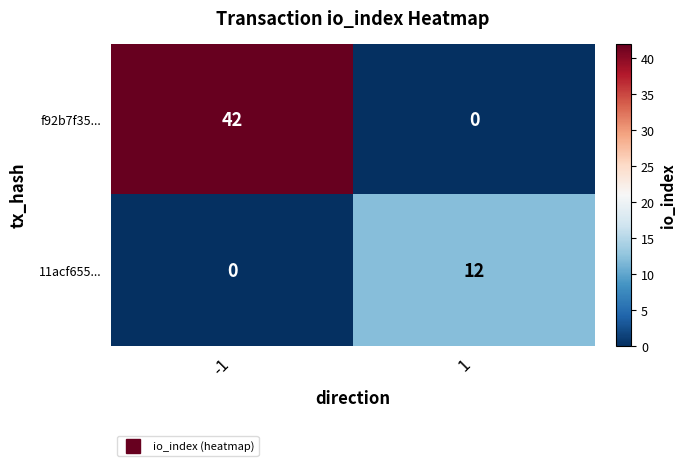

Count the number of data series in this chart.

2